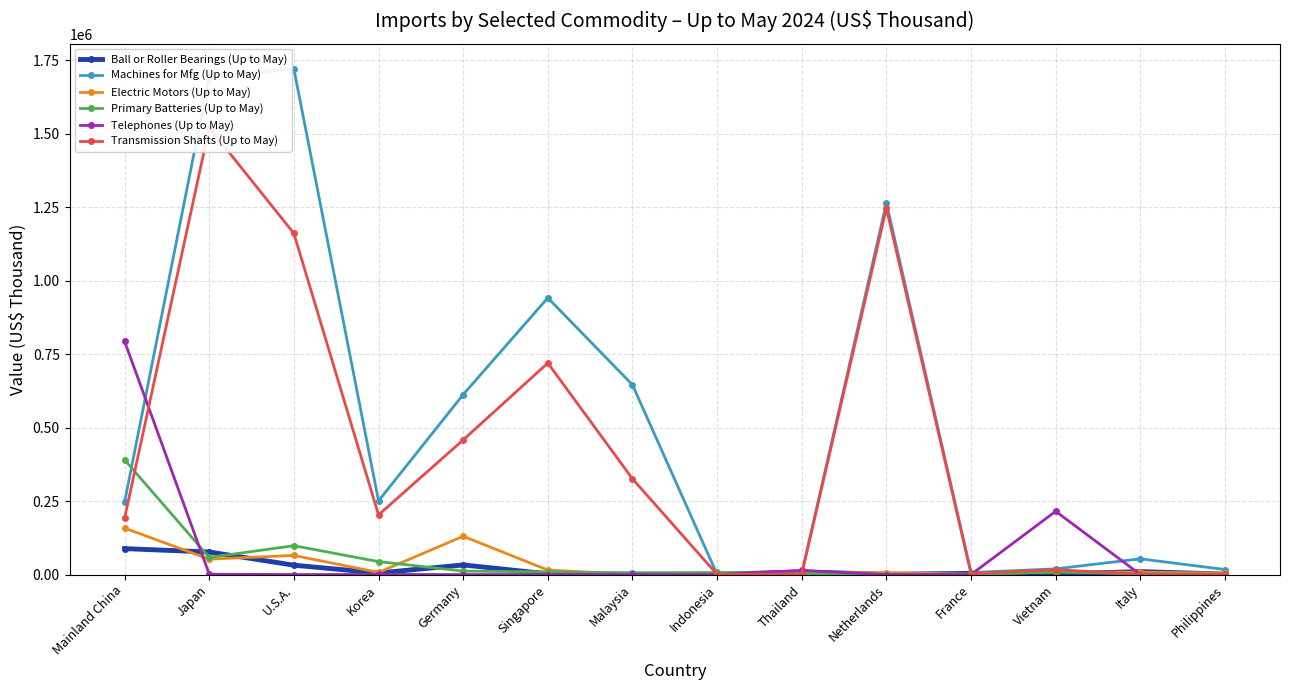

What is the label of the 7th point from the right?

Indonesia